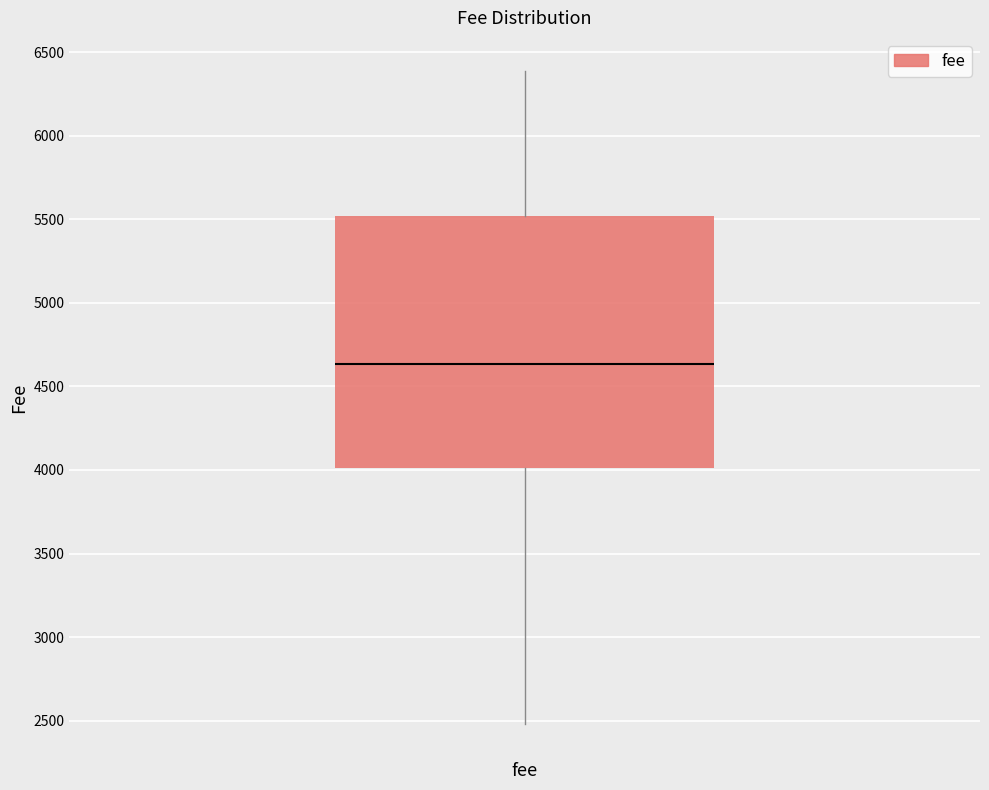

Where does the lower whisker of the box for fee end on the y-axis? The values are not printed on the chart, so give them approximately, as read against the axis.

2500